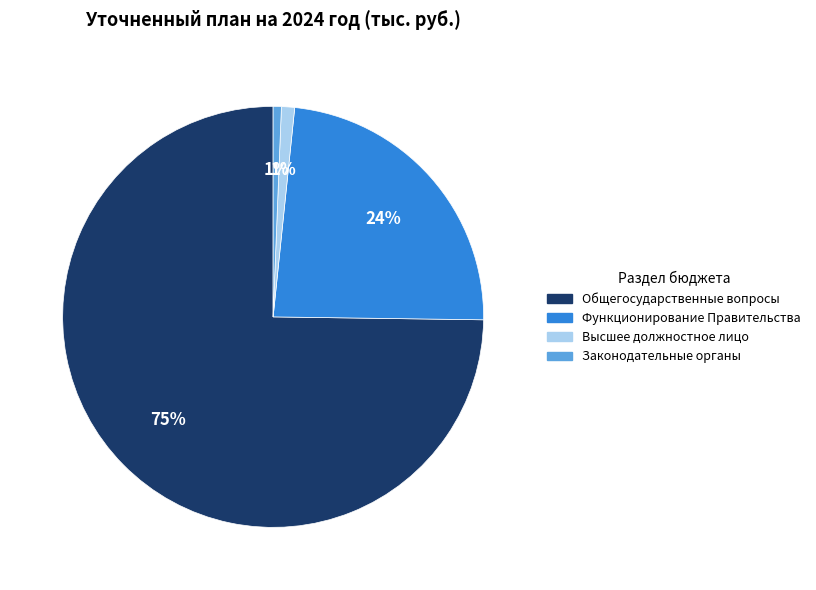

What percentage is the Высшее должностное лицо slice, to the nearest percent?

1%